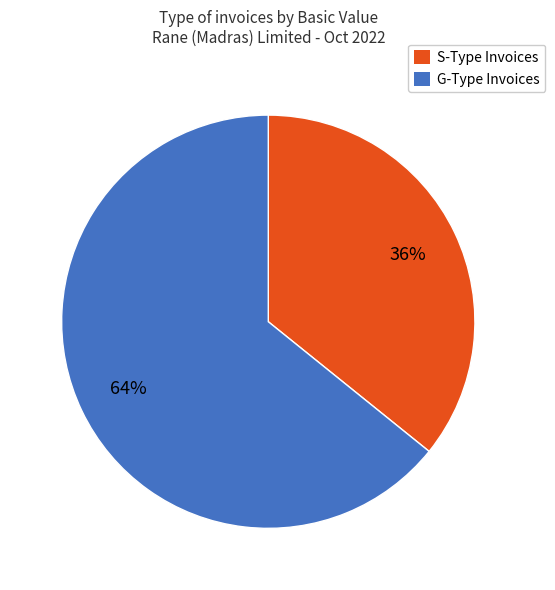

Is the sum of S-Type Invoices and G-Type Invoices greater than half?

Yes